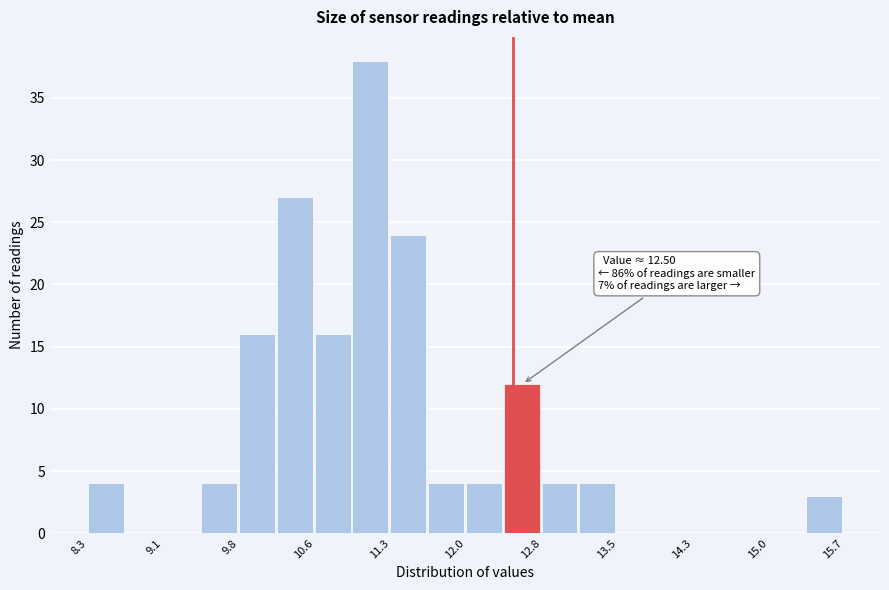

Around what value on the x-axis is the tallest bar? Give the approximate position of its centre, as read against the axis.

11.1